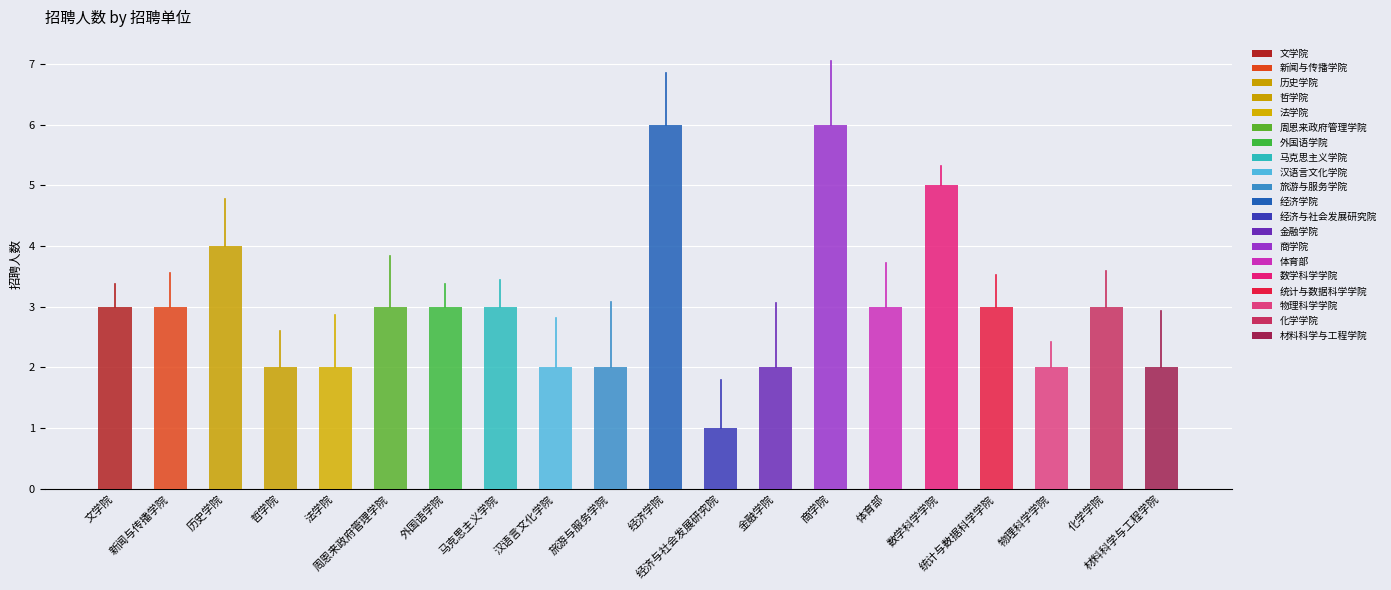

The value at 商学院 is 2. True or false?

False